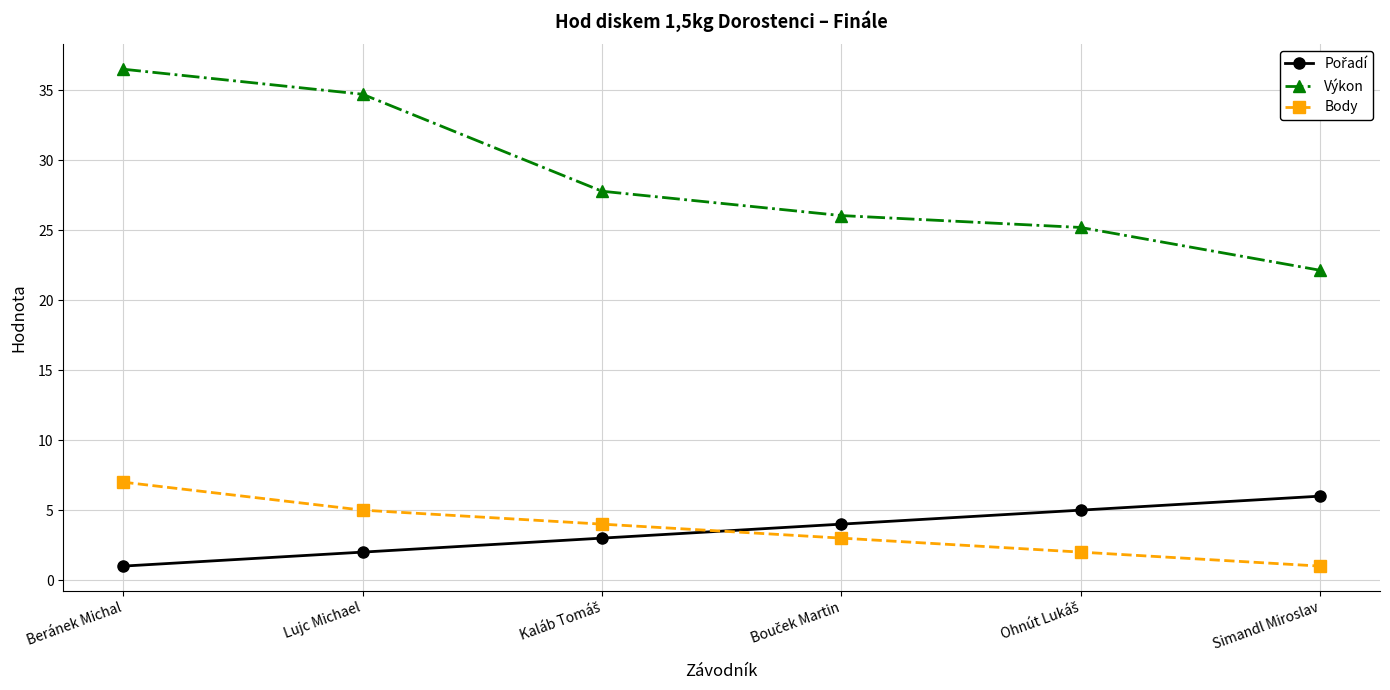

What value does the Výkon series have at Beránek Michal?

36.5